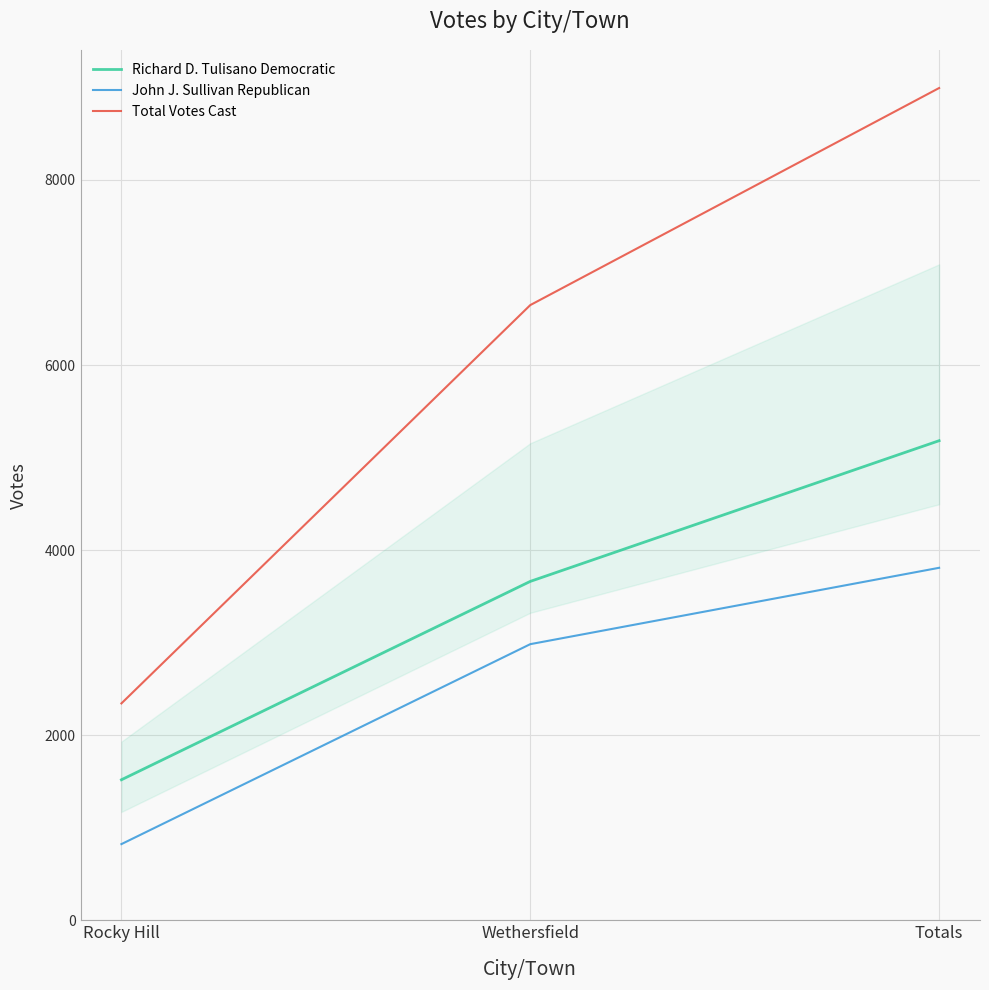

At Wethersfield, list the series in order from largest to smallest.

Total Votes Cast, Richard D. Tulisano Democratic, John J. Sullivan Republican